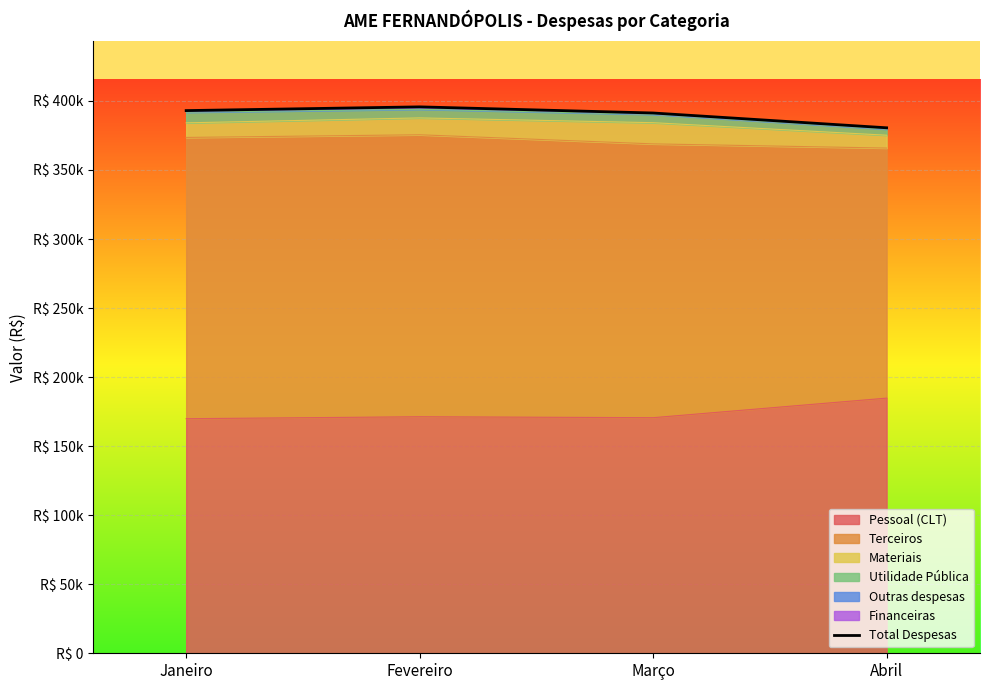

Where is the first local maximum?

Fevereiro